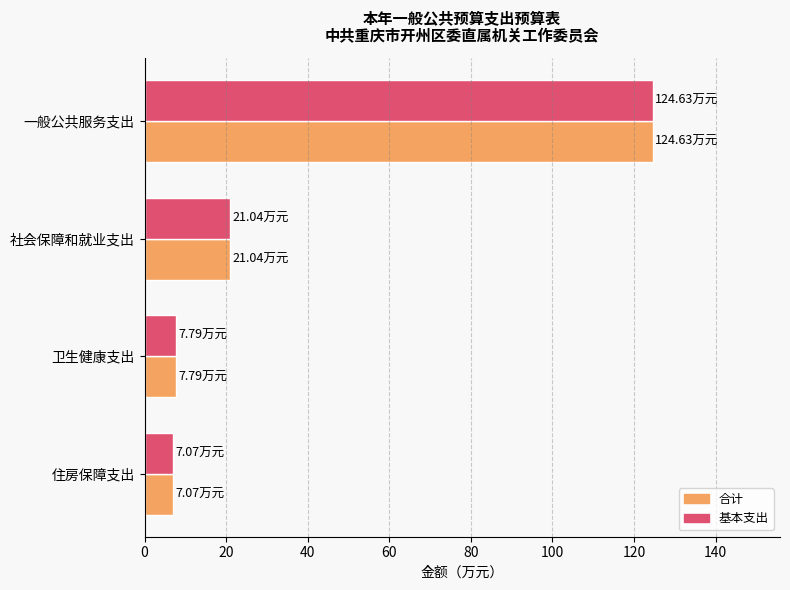

At which label is 合计 closest to 65?

社会保障和就业支出